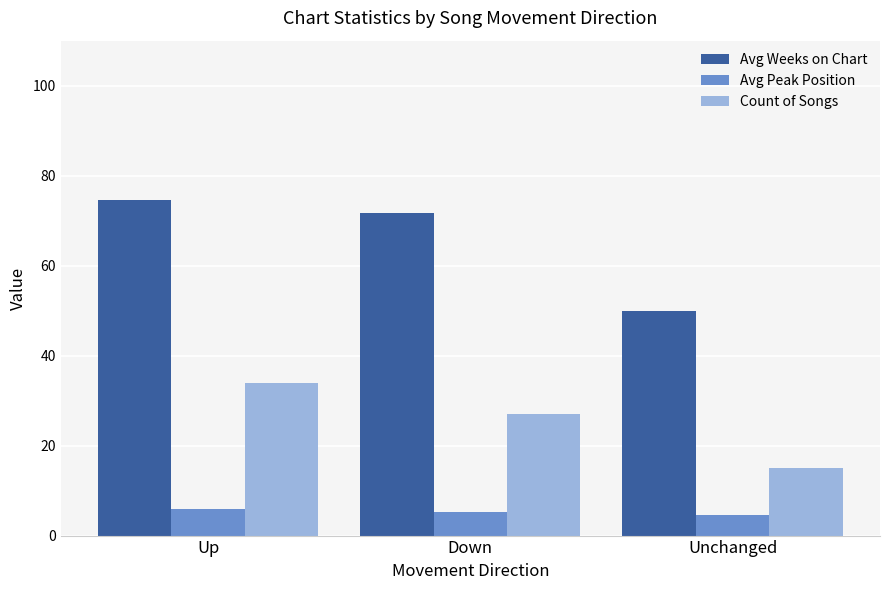

Which series changed the most between Up and Unchanged?

Avg Weeks on Chart